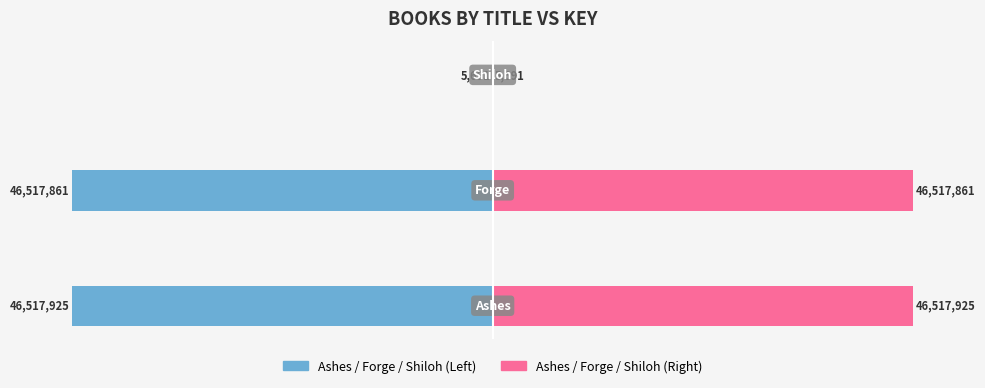

How many values in the Key (Right) series exceed 99?

2